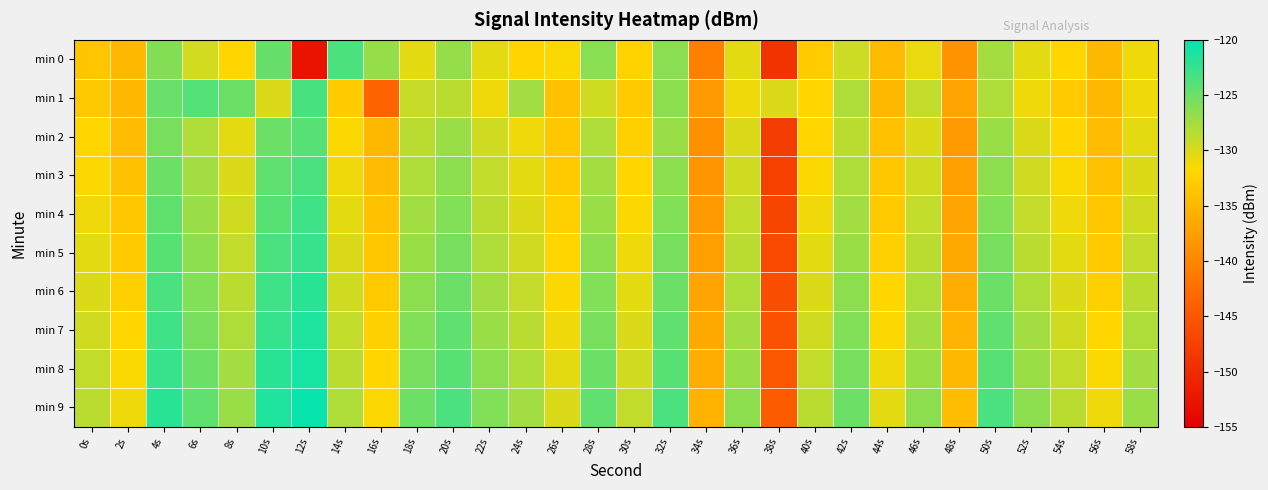

List the series in order of their peak value, highest first.

min 9, min 8, min 7, min 6, min 5, min 4, min 1, min 0, min 3, min 2